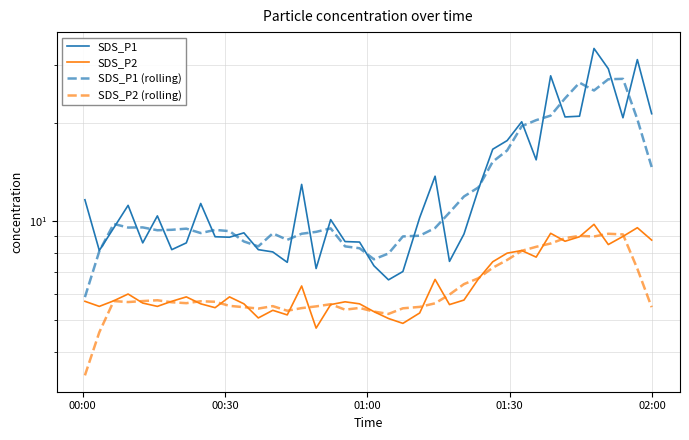

How many intersections are there between SDS_P2 (rolling) and SDS_P2?

18